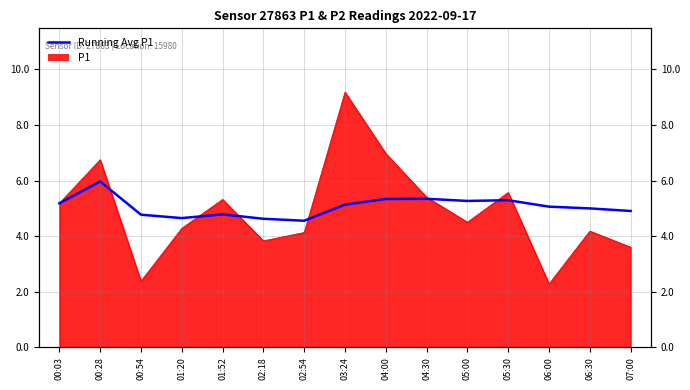

Read the value at 06:00.

5.1